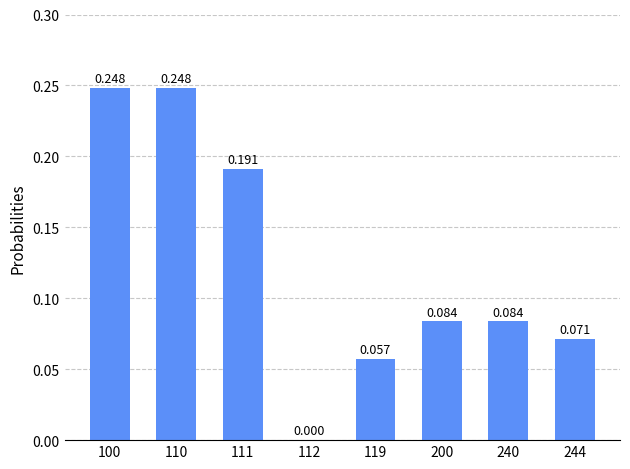

True or false: the data shows 0.1 at 240.

True